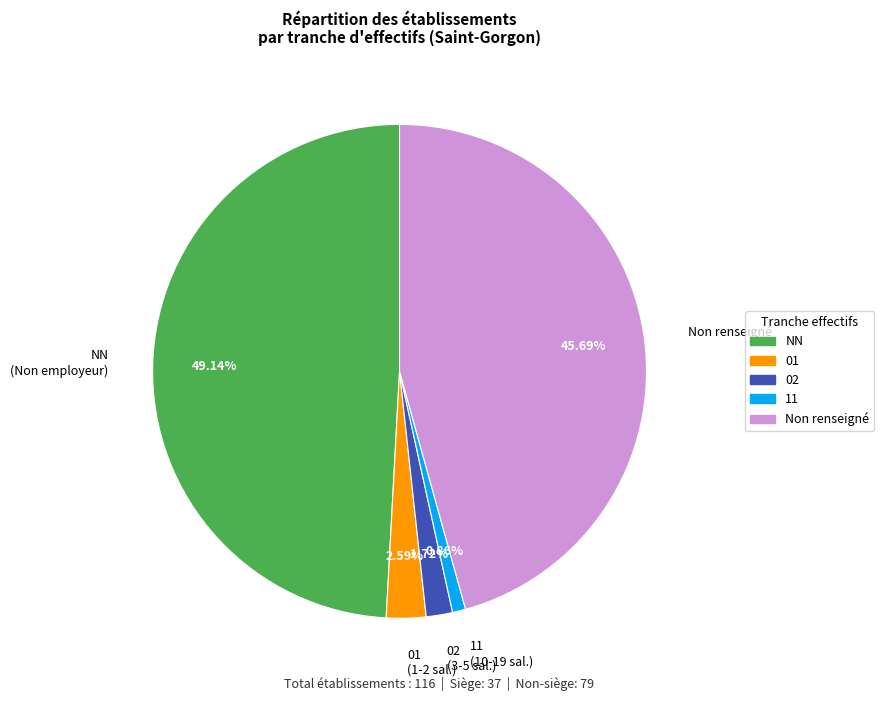

Does 02 (3-5 sal.) account for over 50% of the chart?

No